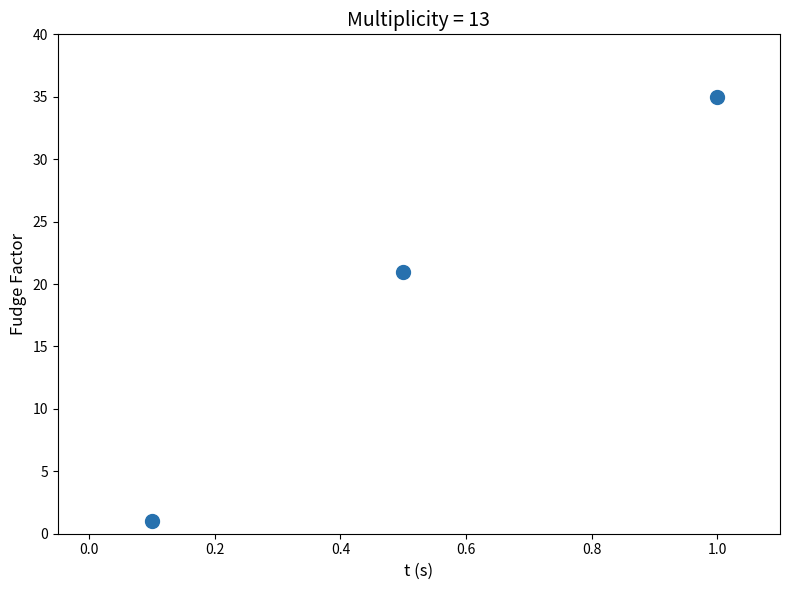

What Y value in the scatter plot is closest to 18?

21